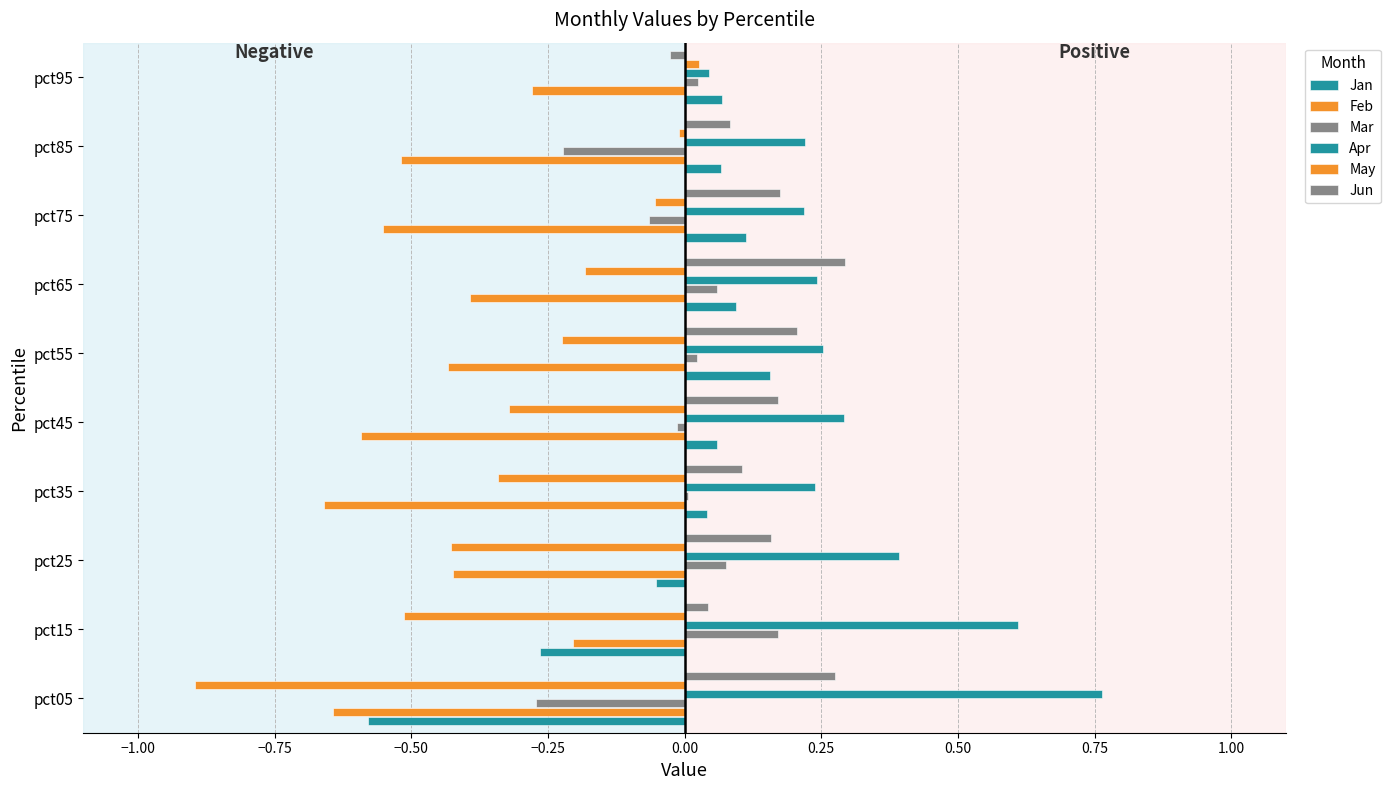

How many distinct data groups are displayed?

6